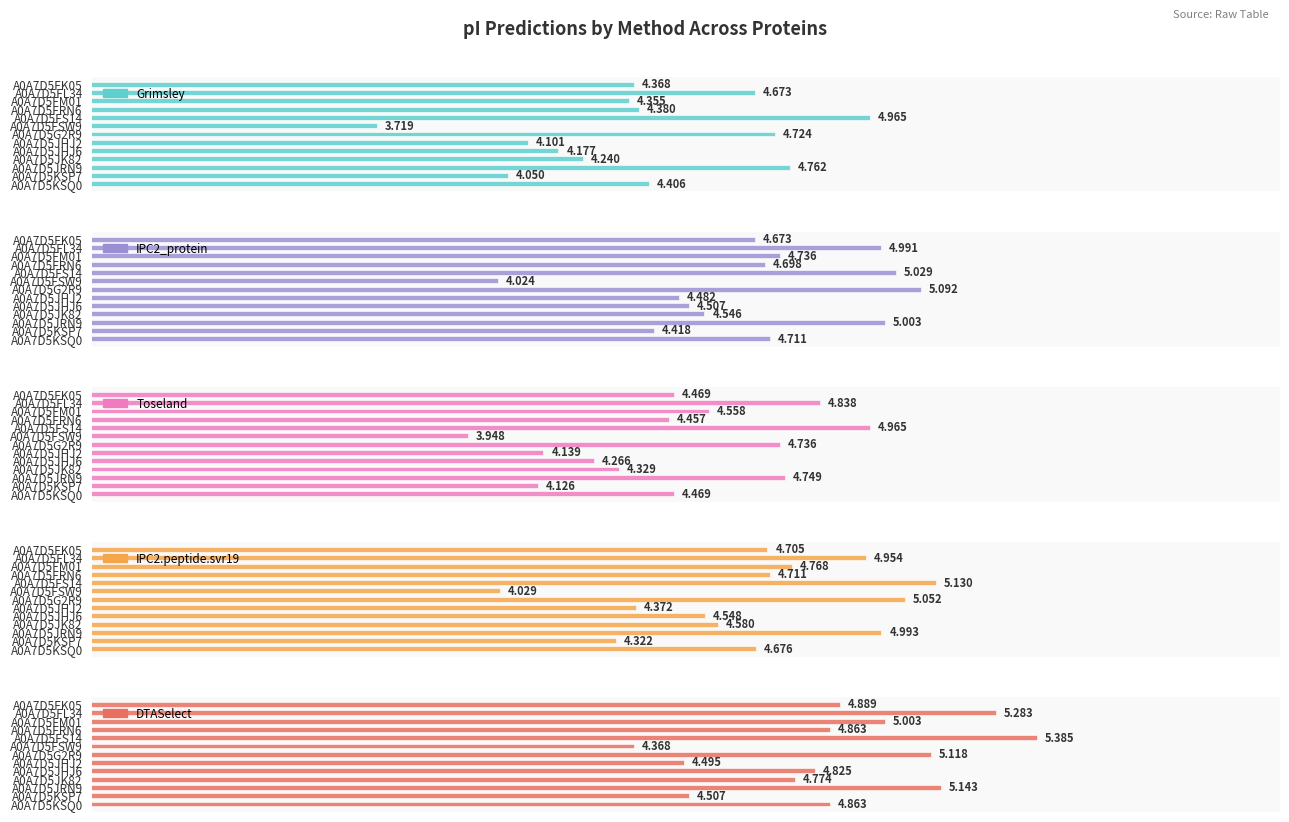

What position from the right is A0A7D5JHJ2?

6